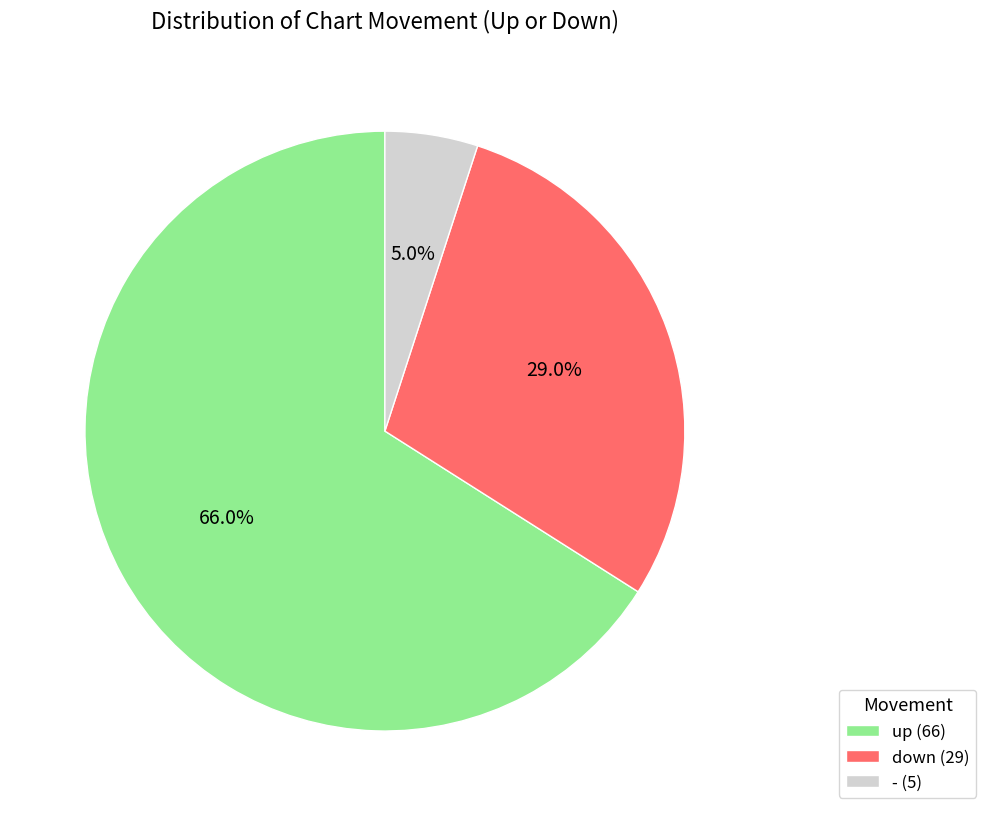

What is the largest slice in the pie chart?

up